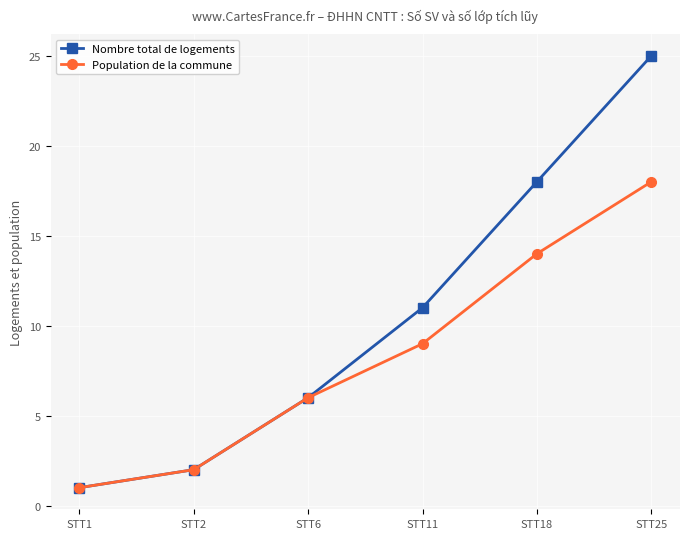

True or false: Population de la commune has more than 1 interior local peaks.

False